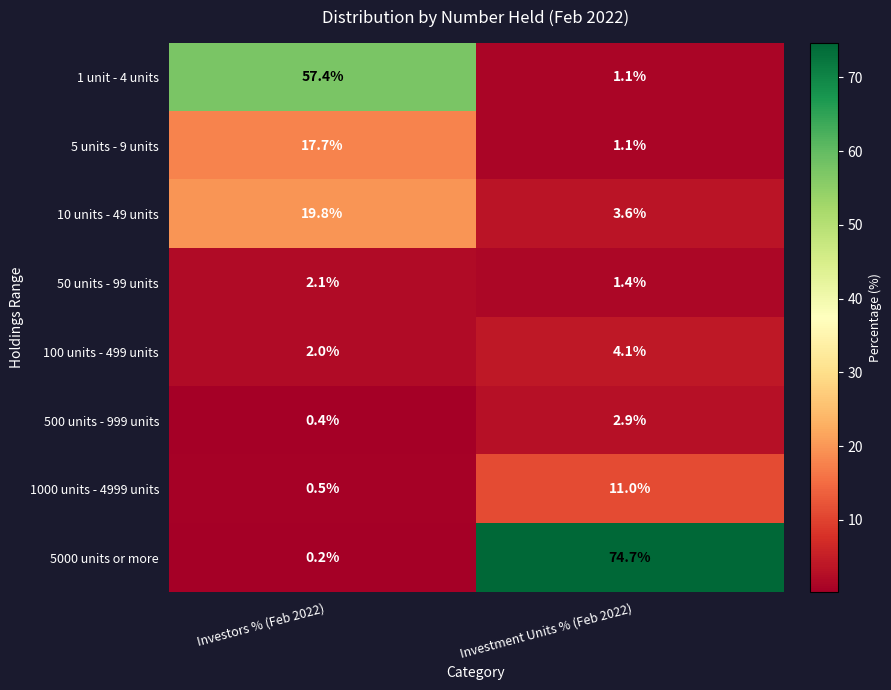

At which category is the sum across all series the highest?

Investors % (Feb 2022)